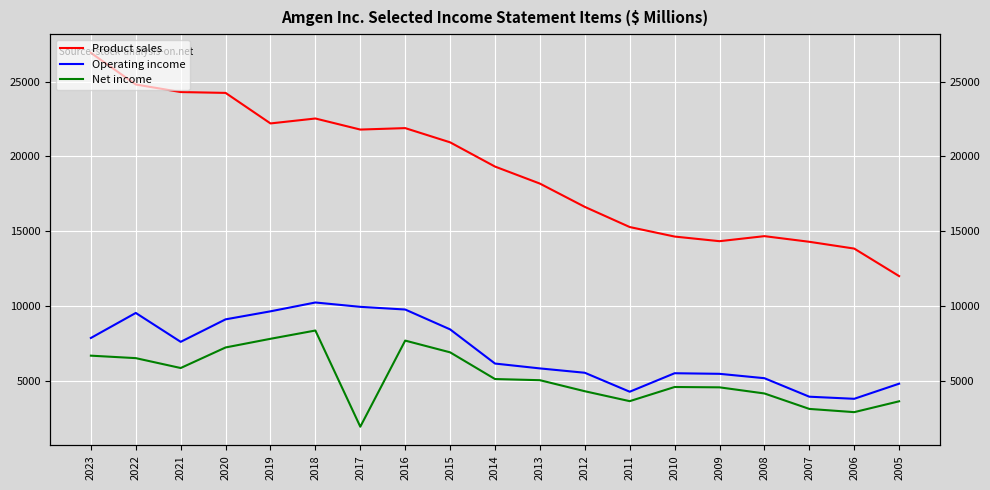

What is the lowest value of the Operating income series?

3840